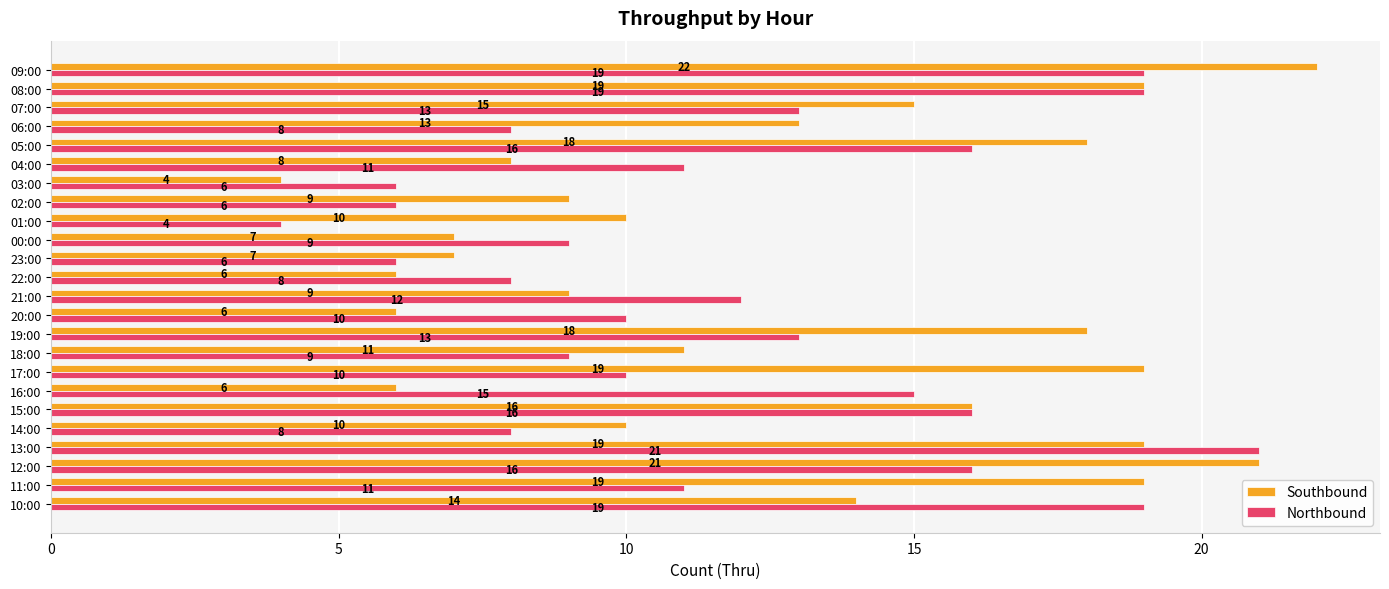

Is the value of Southbound at 20:00 greater than the value of Northbound at 13:00?

No